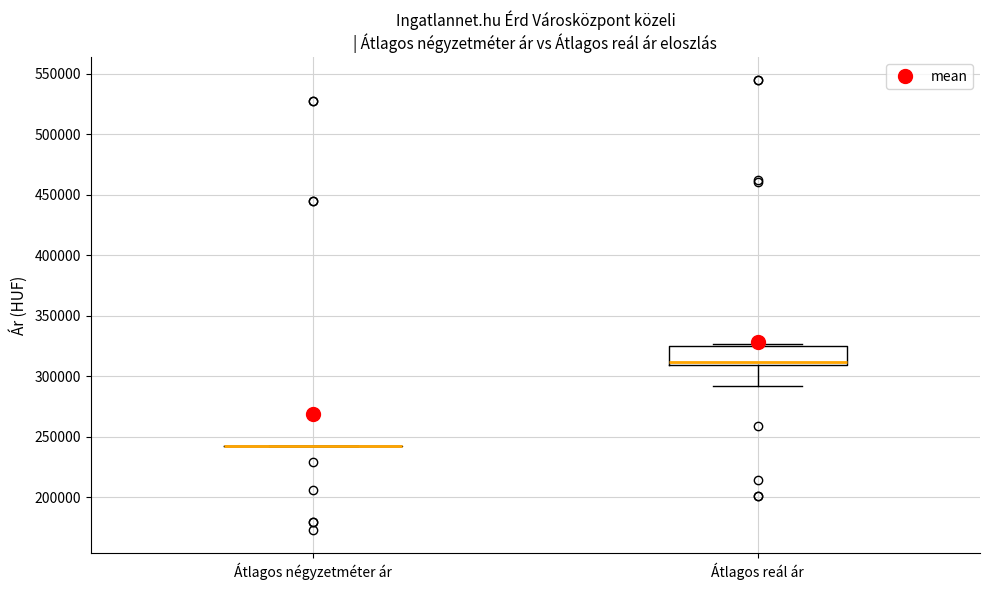

Which box is the tallest, from its lower edge to its upper edge?

Átlagos reál ár